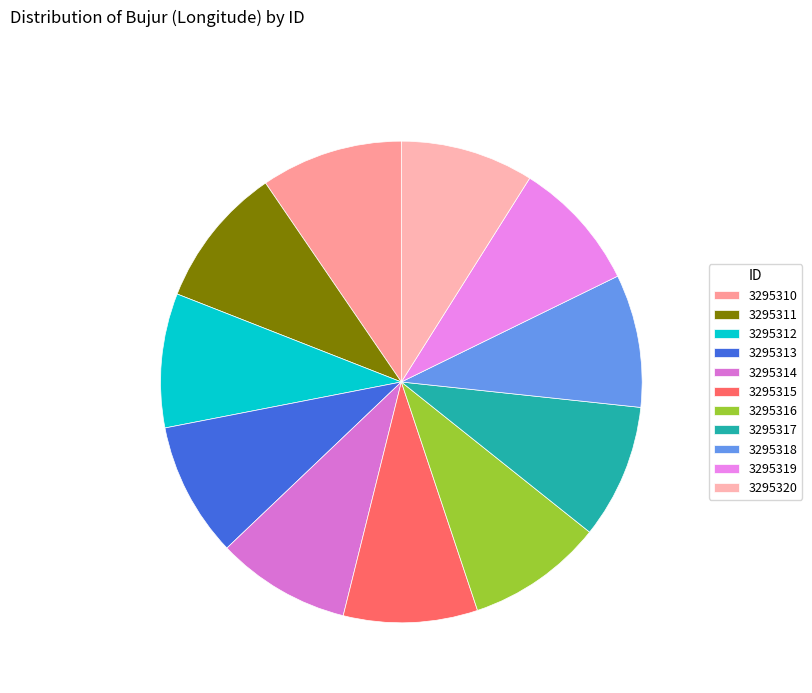

To the nearest percent, what is the combined percentage of 3295319 and 3295316?

18%